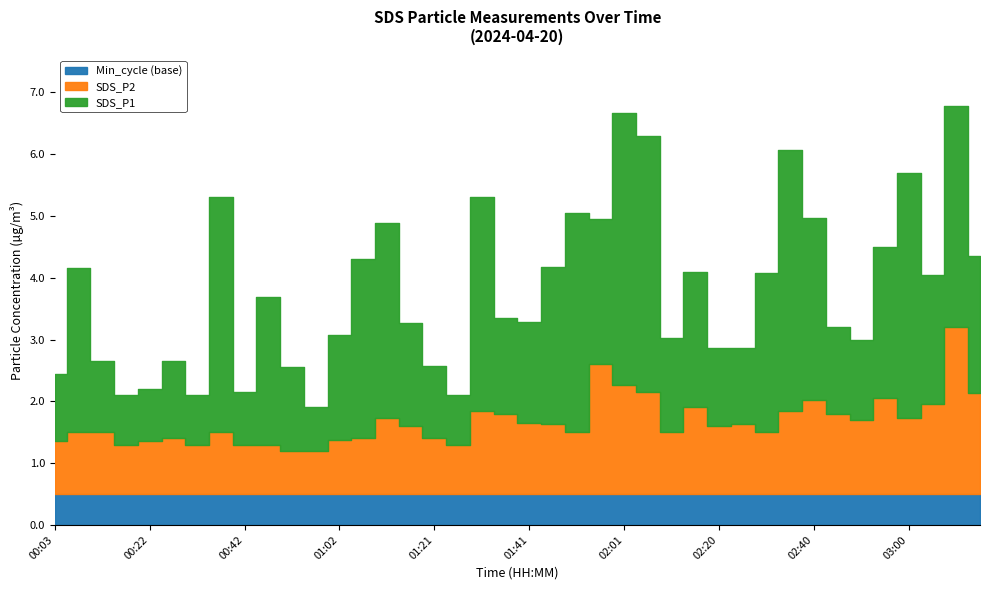

At which category is the sum across all series the highest?

03:09